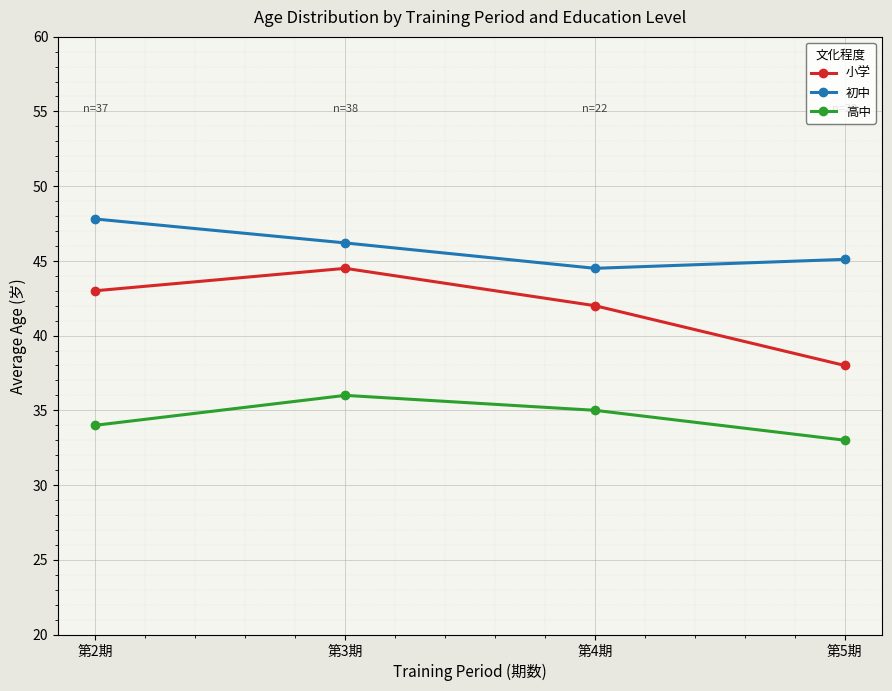

Which series has the widest spread of values?

小学